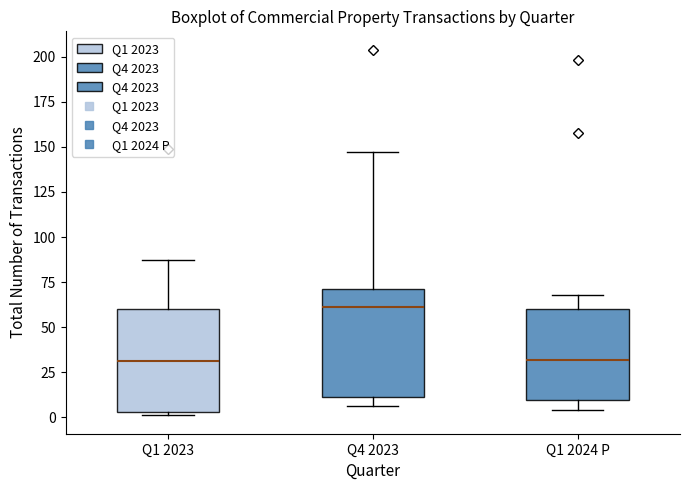

Reading left to right, transcribe this box plot: for each box, give where its median line is, the range the box spans, and where its two whiskers end, as read against the y-axis. The values are not printed on the chart, so give them approximately, as read against the axis.

Q1 2023: median 30, box 5 to 60, whiskers 0 to 85
Q4 2023: median 60, box 10 to 70, whiskers 5 to 145
Q1 2024 P: median 30, box 10 to 60, whiskers 5 to 70